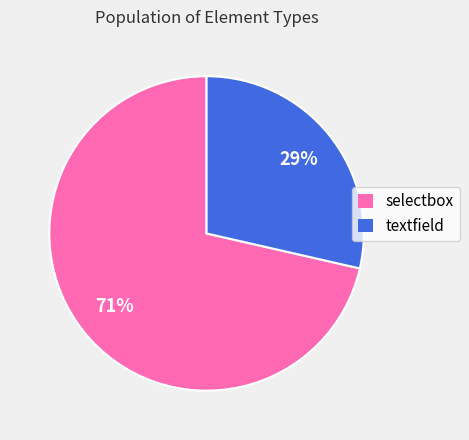

Which has a higher value, textfield or selectbox?

selectbox